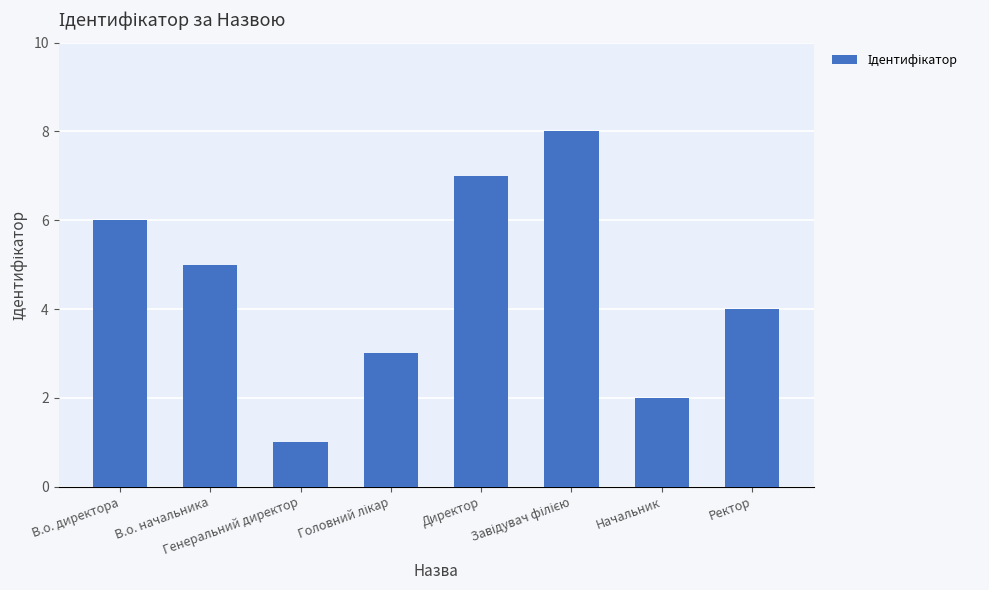

Count the values in the range 3 to 7.

5